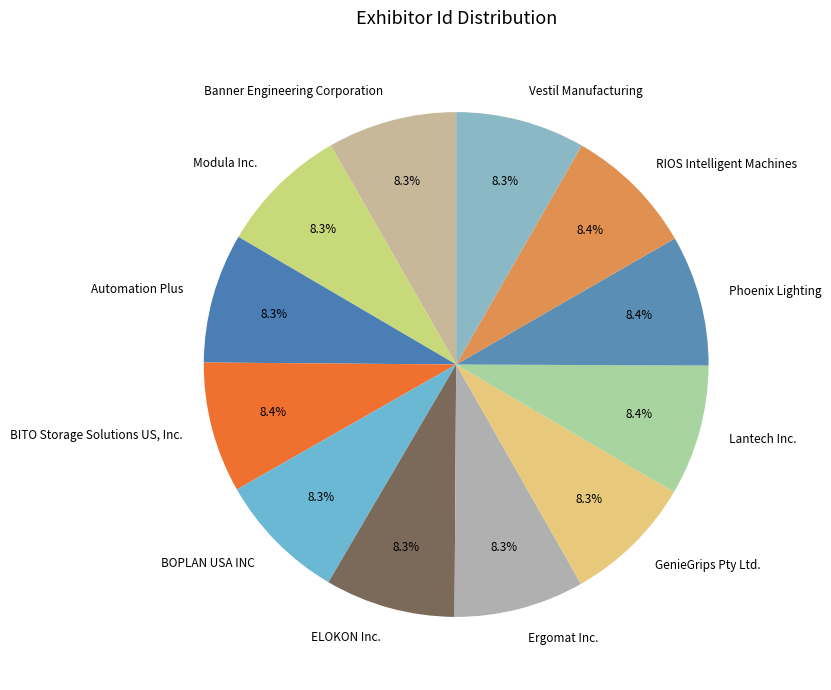

What percentage is NOT represented by RIOS Intelligent Machines?

91.6%